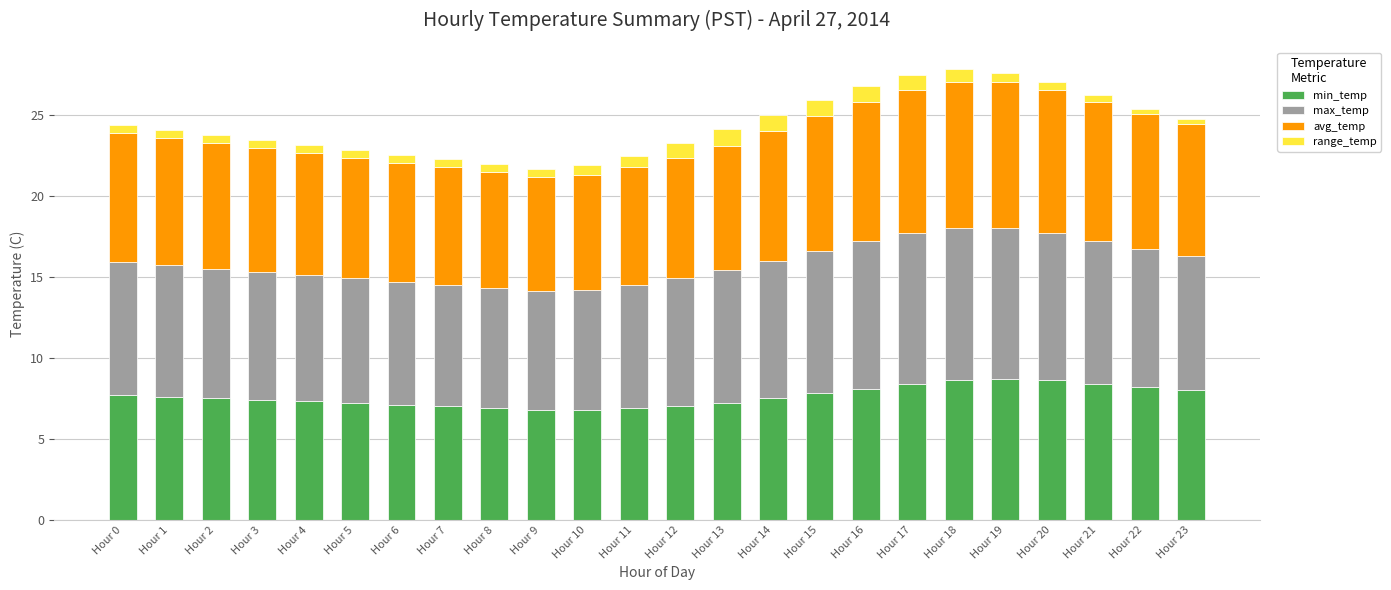

Is it true that min_temp equals 7.3 at Hour 4?

True